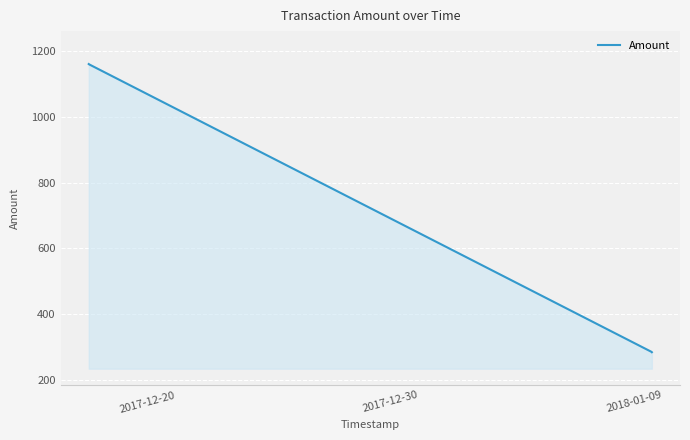

What is the sum of all values?

2890.0